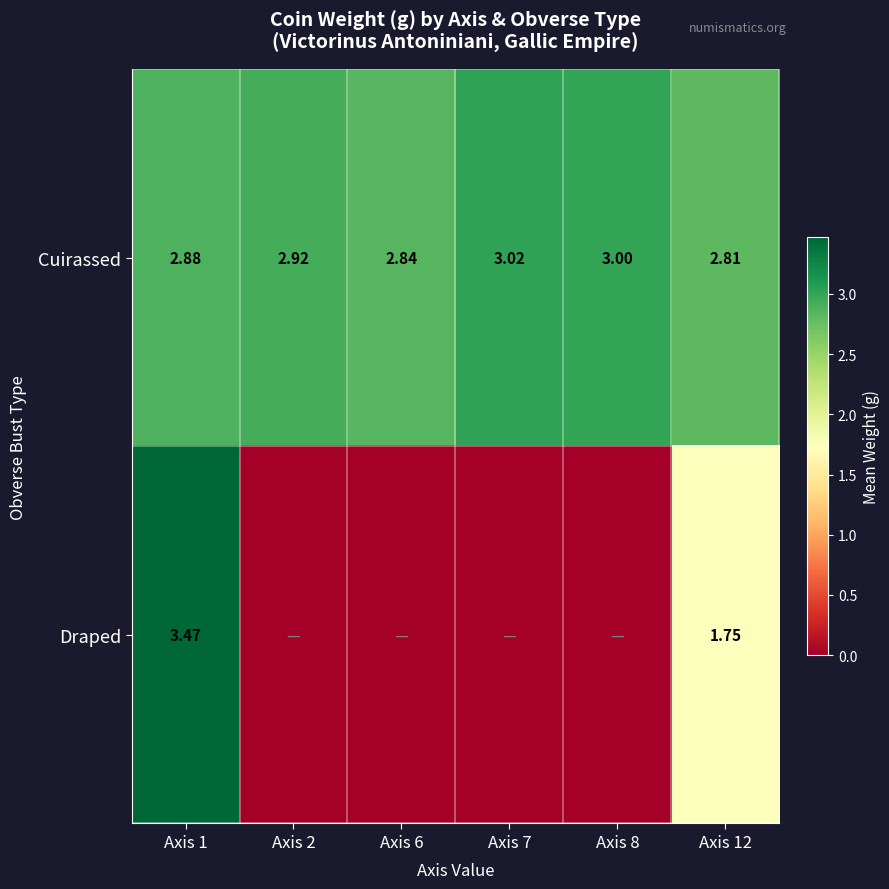

Is the value of Draped at Axis 12 greater than the value of Cuirassed at Axis 6?

No